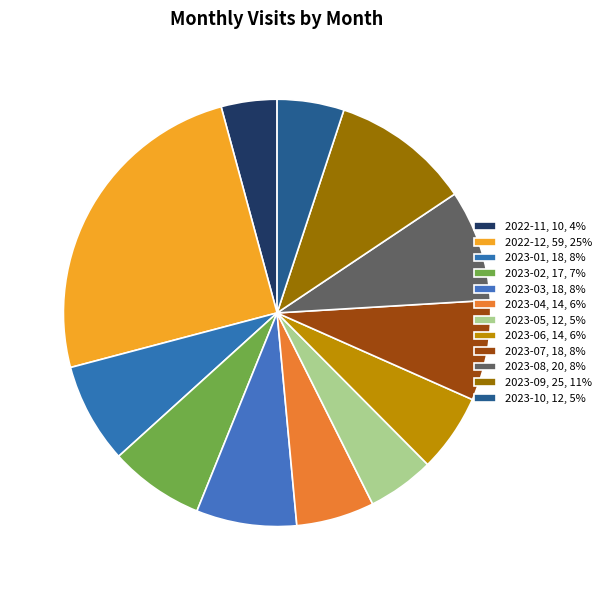

Does 2023-07 account for over 50% of the chart?

No